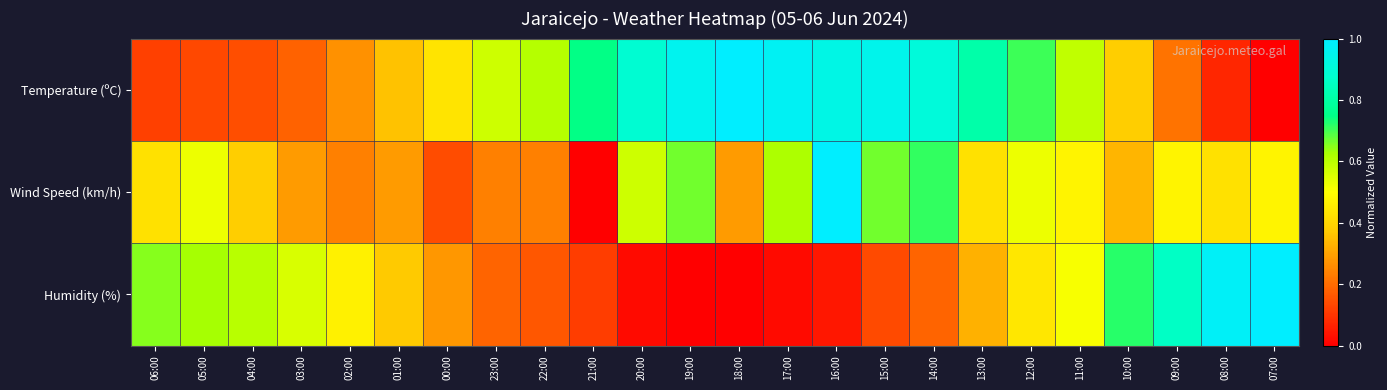

What is the greatest value displayed?

1.0